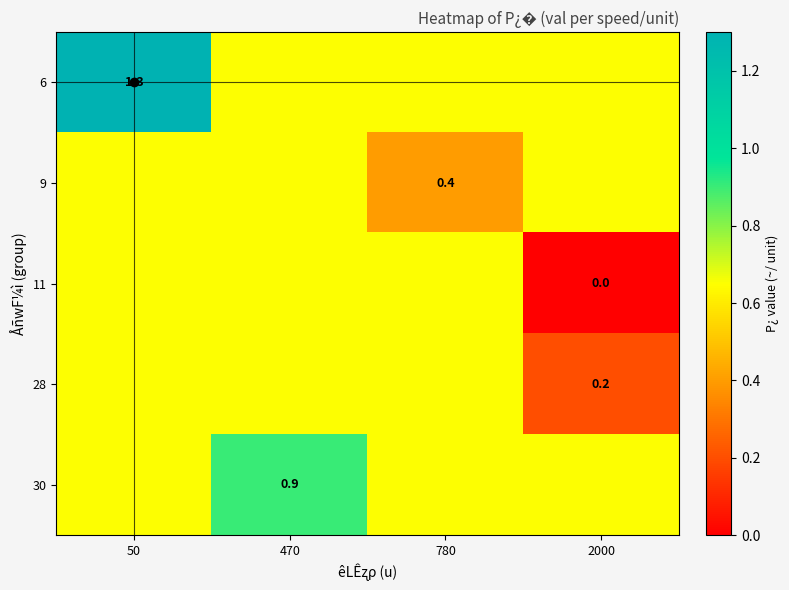

How many series are shown in this chart?

5